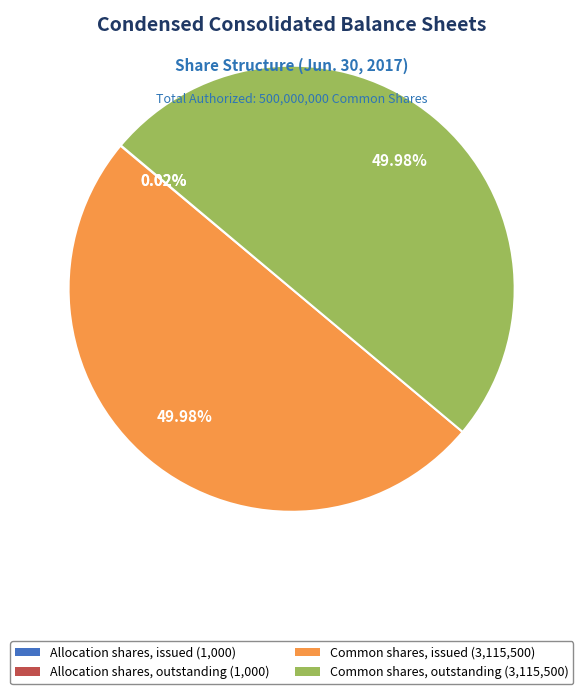

What is the ratio of the value at Common shares, issued (3,115,500) to the value at Common shares, outstanding (3,115,500)?

1.0